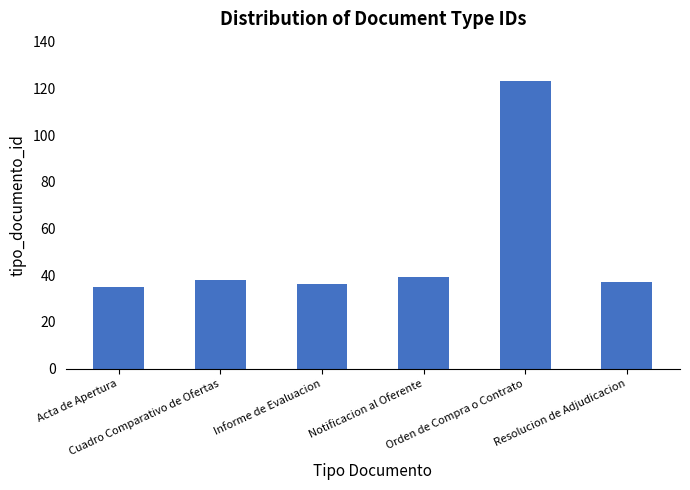

How many data points are less than 38?

3